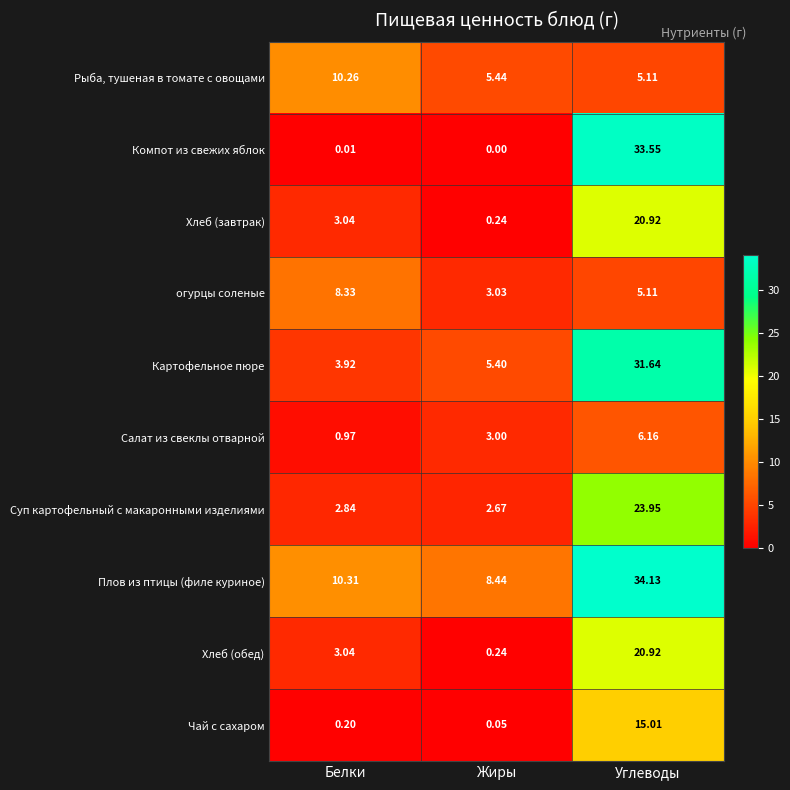

Which series changed the most between Белки and Жиры?

огурцы соленые